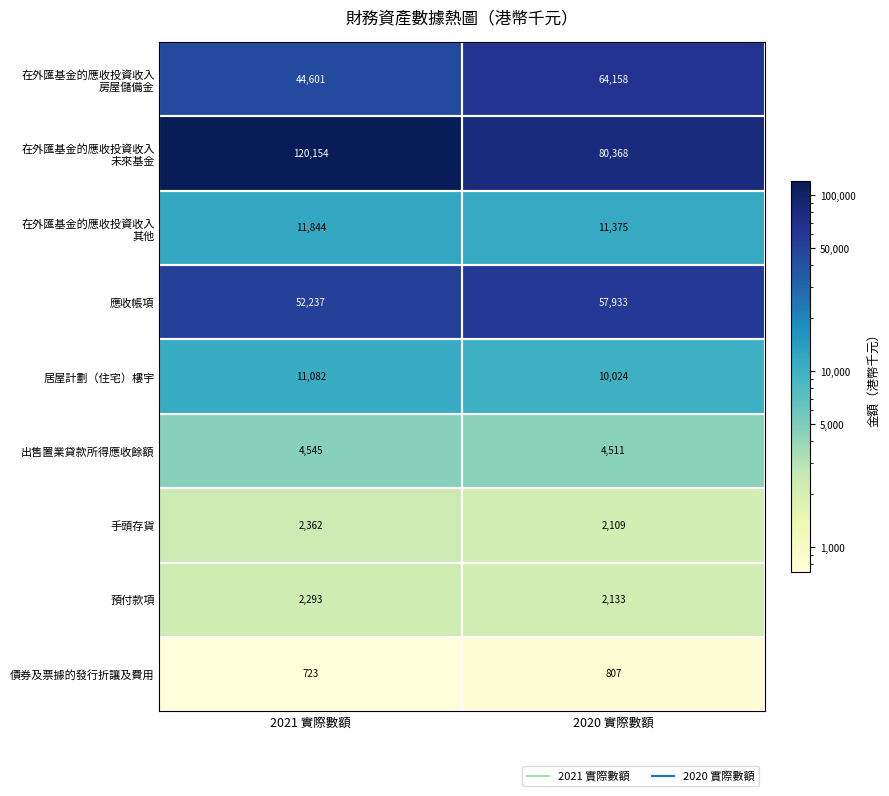

What is the spread (max minus min) of values at 2021 實際數額?

119431